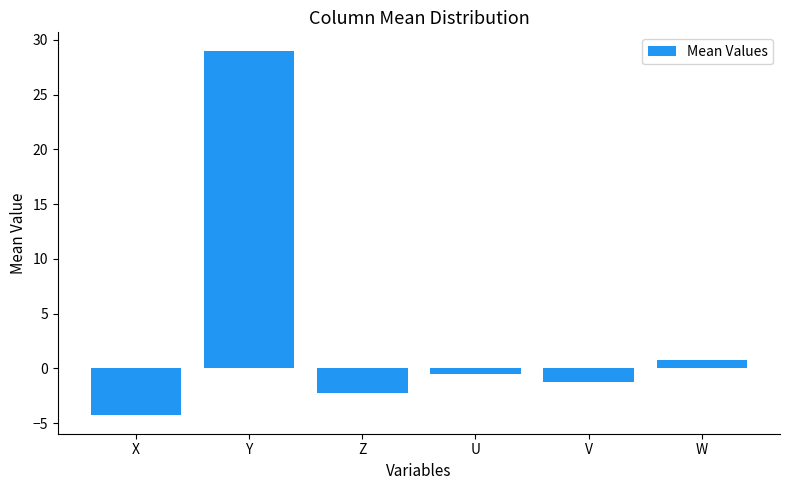

True or false: the data shows -2.2 at Z.

True